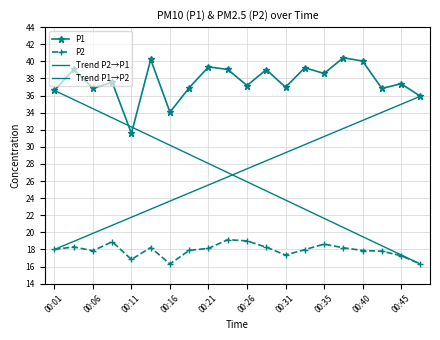

What is the difference between the maximum and minimum values in the P2 series?

2.8